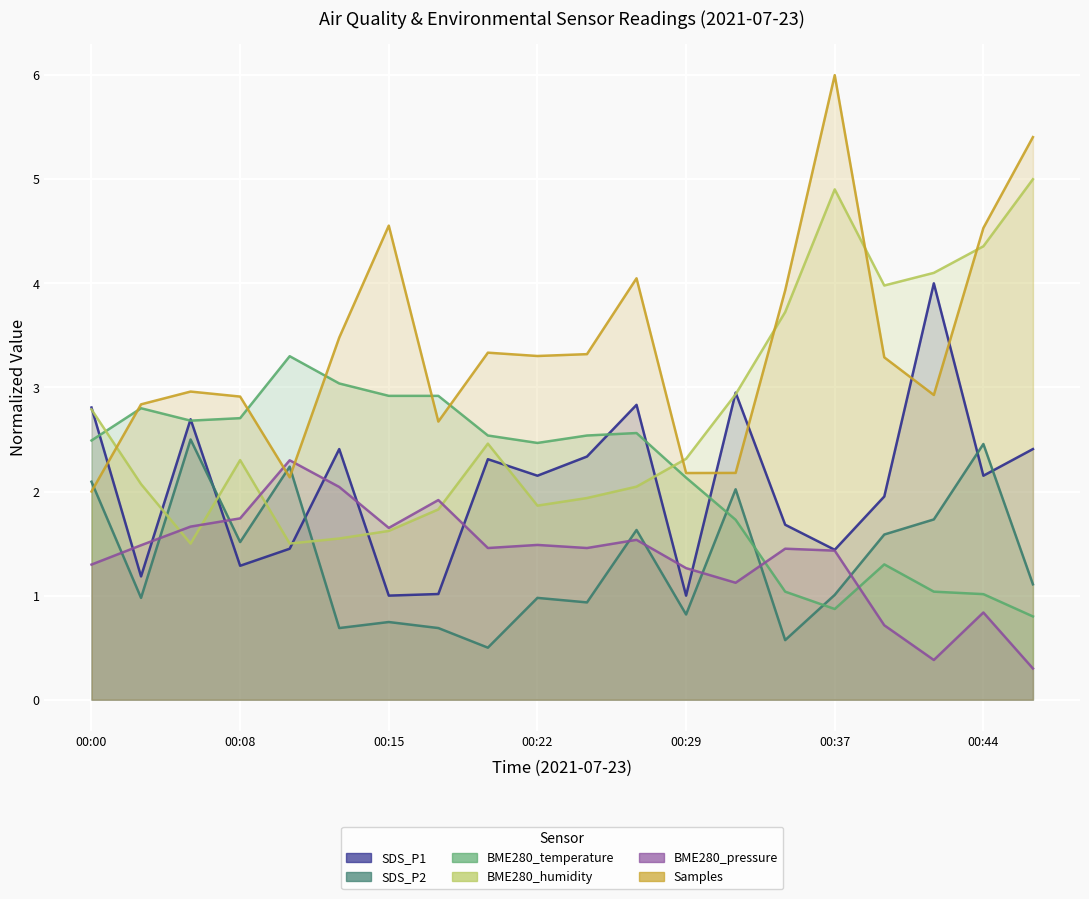

Reading left to right, list all the values displayed in this chart.

SDS_P1: 2.8	1.2	2.7	1.3	1.5	2.4	1.0	1.0	2.3	2.2	2.3	2.8	1.0	3.0	1.7	1.4	2.0	4.0	2.2	2.4
SDS_P2: 2.1	1.0	2.5	1.5	2.2	0.7	0.7	0.7	0.5	1.0	0.9	1.6	0.8	2.0	0.6	1.0	1.6	1.7	2.5	1.1
BME280_temperature: 2.5	2.8	2.7	2.7	3.3	3.0	2.9	2.9	2.5	2.5	2.5	2.6	2.1	1.7	1.0	0.9	1.3	1.0	1.0	0.8
BME280_humidity: 2.8	2.1	1.5	2.3	1.5	1.5	1.6	1.8	2.5	1.9	1.9	2.0	2.3	2.9	3.7	4.9	4.0	4.1	4.4	5.0
BME280_pressure: 1.3	1.5	1.7	1.7	2.3	2.0	1.7	1.9	1.5	1.5	1.5	1.5	1.3	1.1	1.5	1.4	0.7	0.4	0.8	0.3
Samples: 2.0	2.8	3.0	2.9	2.1	3.5	4.6	2.7	3.3	3.3	3.3	4.0	2.2	2.2	3.9	6.0	3.3	2.9	4.5	5.4